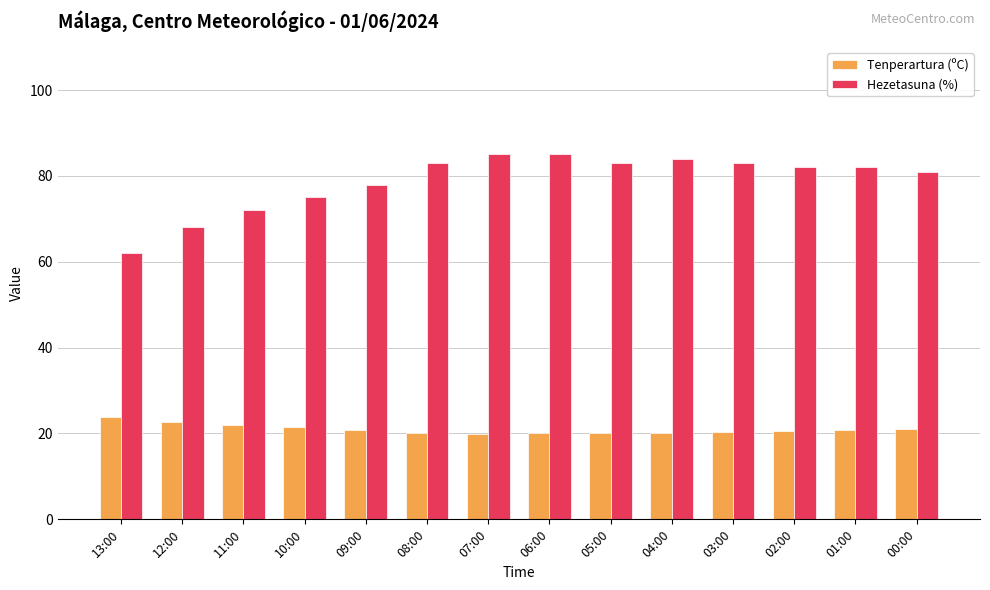

The Tenperartura (ºC) series shows 35.9 at 01:00. True or false?

False